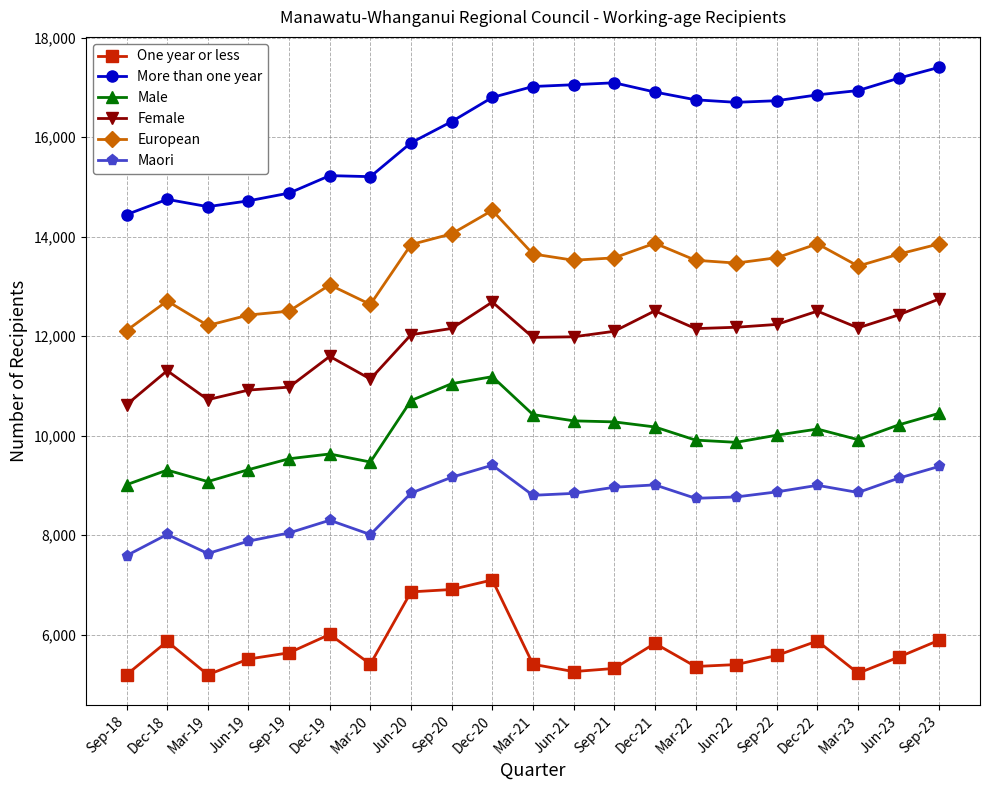

True or false: European and Maori cross at least once.

False